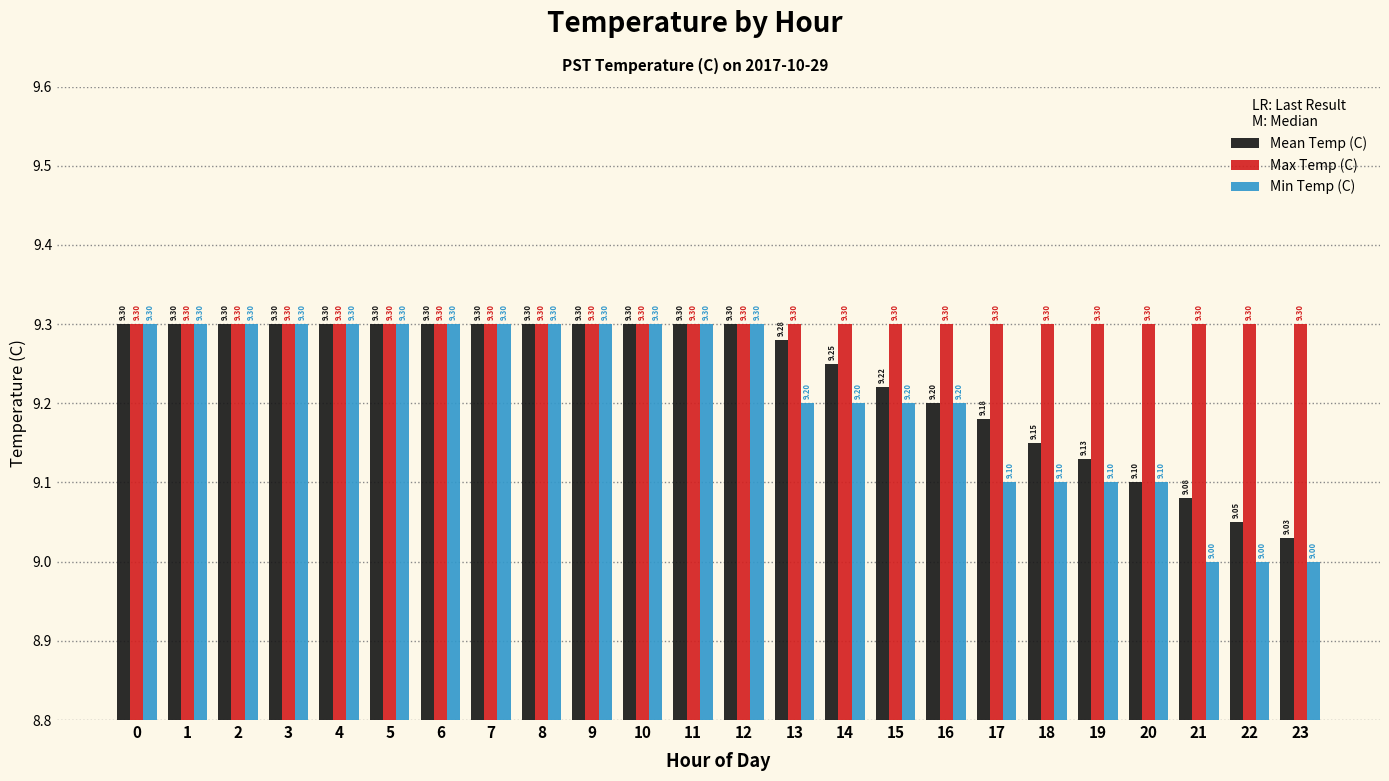

What is the value of the Max Temp (C) bar at the 8th from the left?

9.3